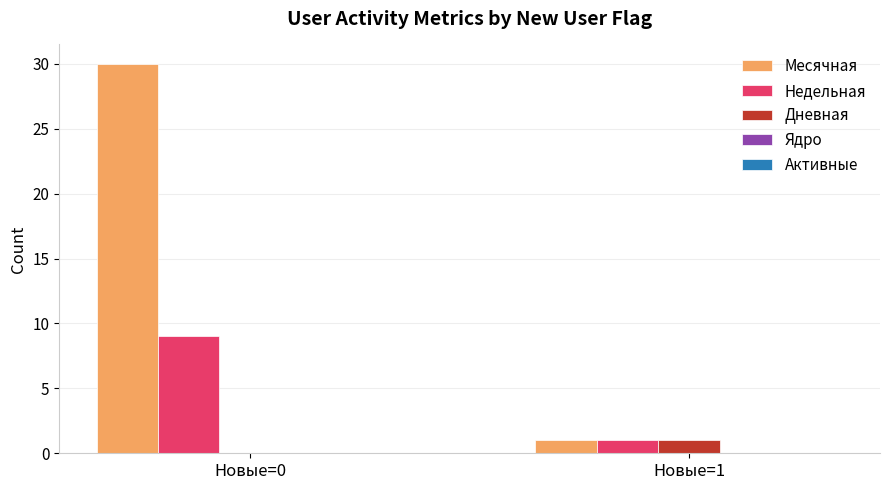

Is it true that Недельная equals 9 at Новые=0?

True